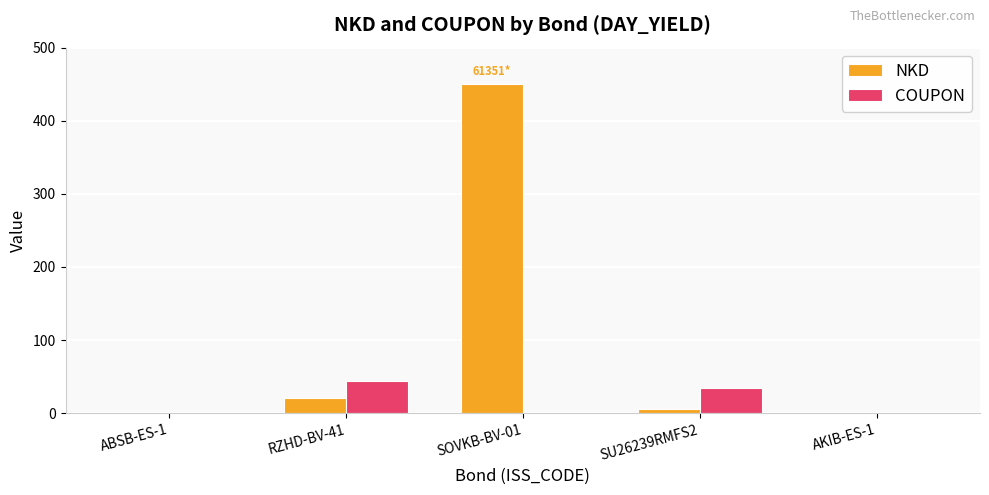

The value of COUPON at ABSB-ES-1 is 0.0. True or false?

True